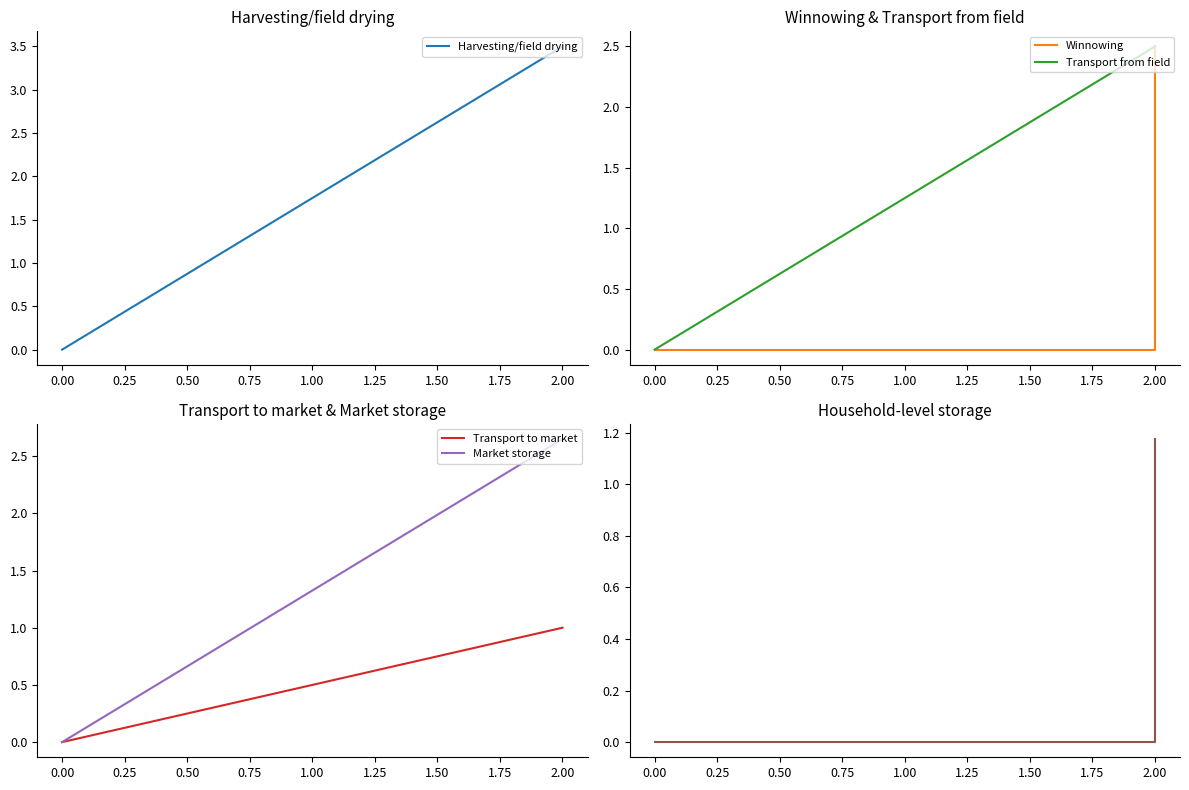

How many data points in Market storage are above 0?

5